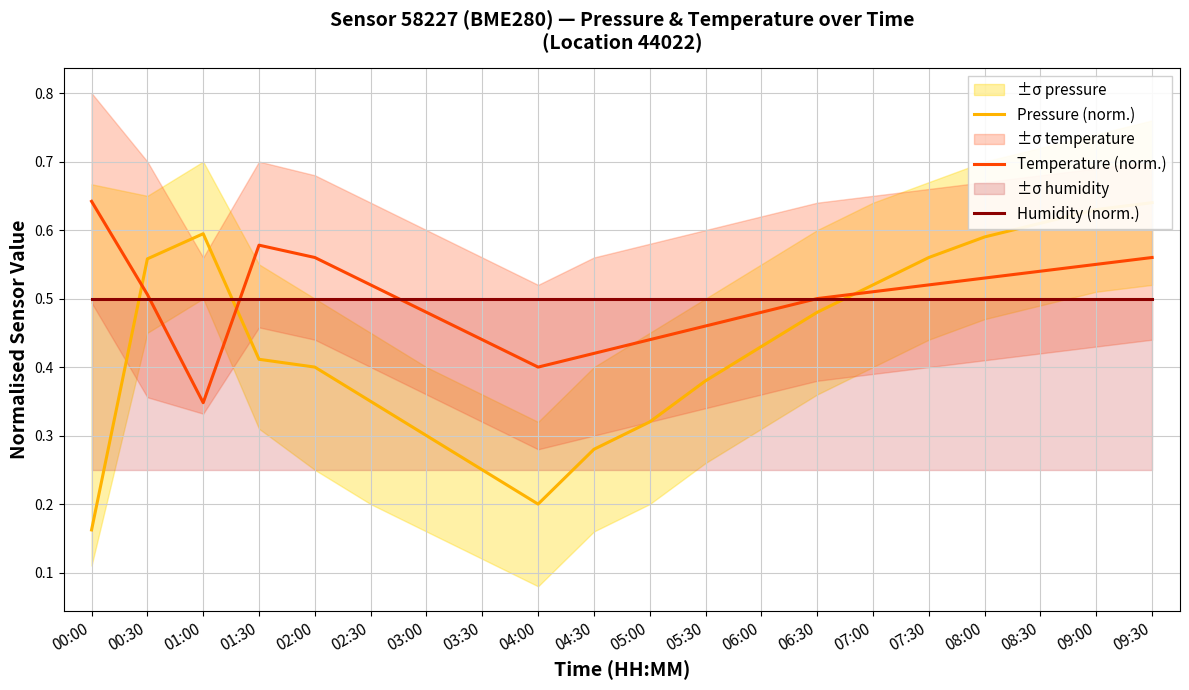

Where is the first local maximum for Pressure (norm.)?

01:00